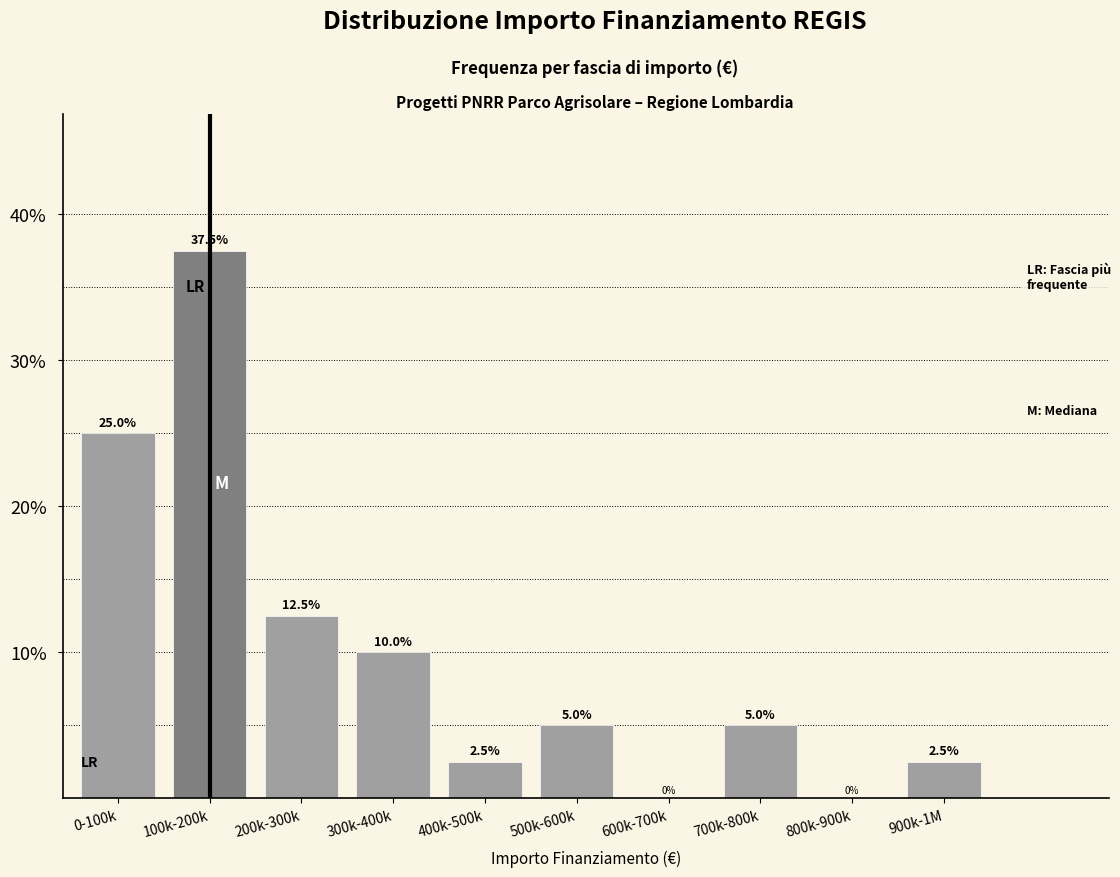

Reading left to right, list all the values displayed in this chart.

0-100k=25.0	100k-200k=37.5	200k-300k=12.5	300k-400k=10.0	400k-500k=2.5	500k-600k=5.0	600k-700k=0.0	700k-800k=5.0	800k-900k=0.0	900k-1M=2.5